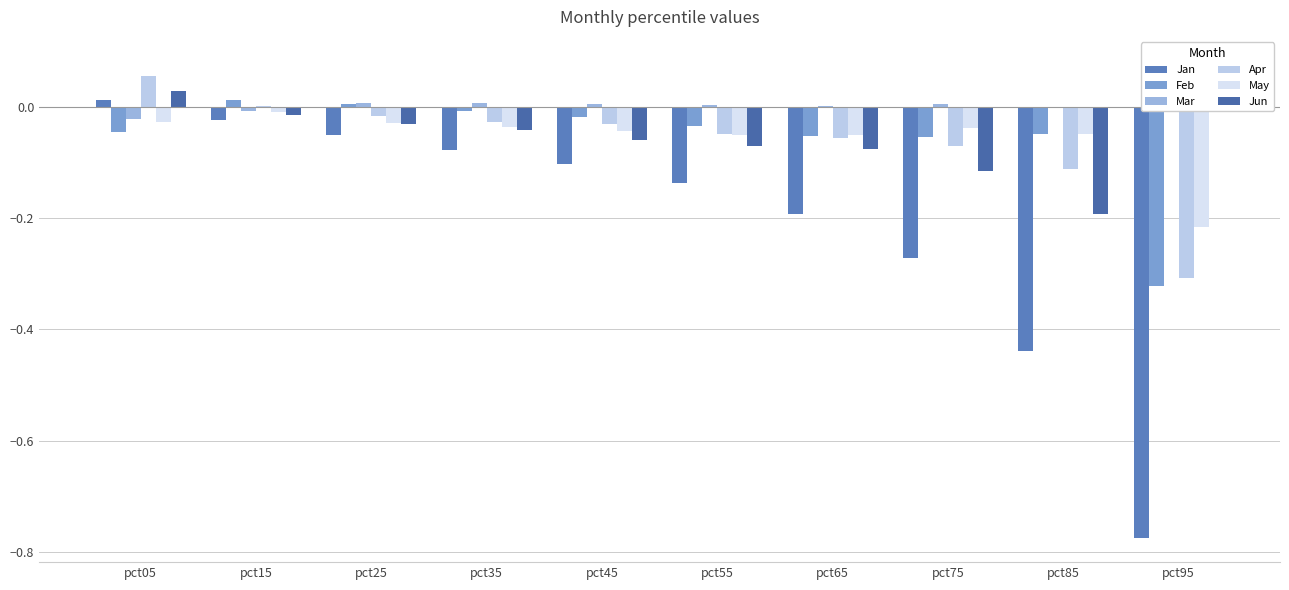

What is the value of the Jan bar at the 9th from the left?

-0.4